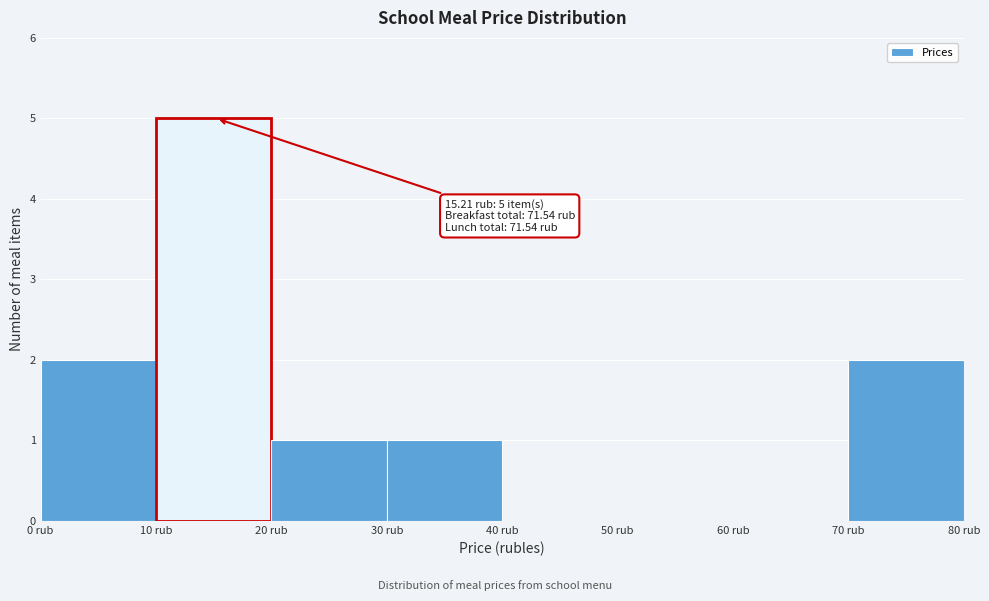

Which range on the x-axis has the tallest bar?

10 to 20